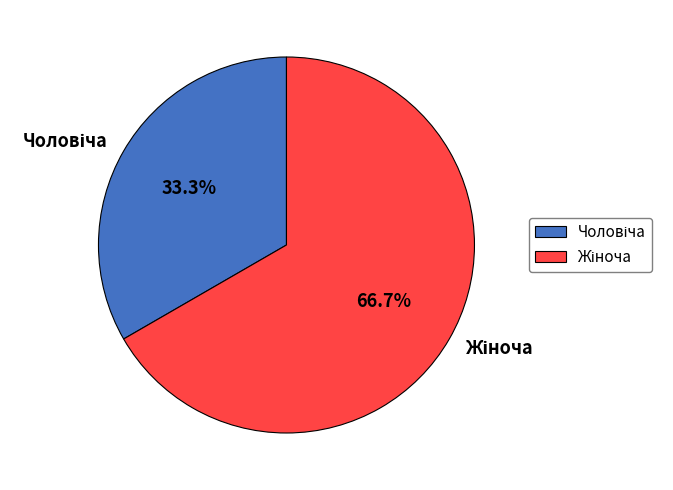

How many slices are in this pie chart?

2